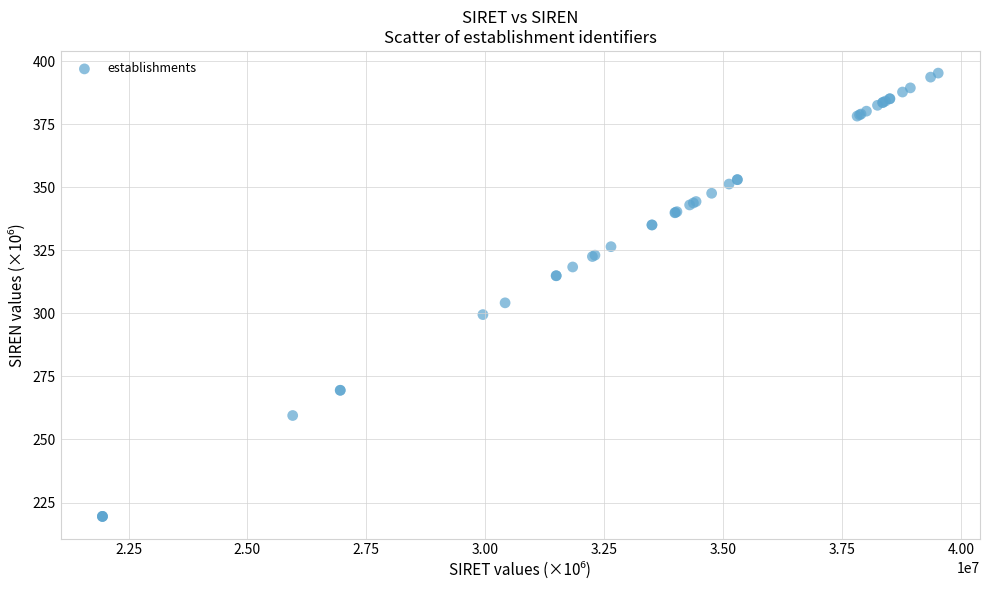

What Y value in the scatter plot is closest to 307?

304.2